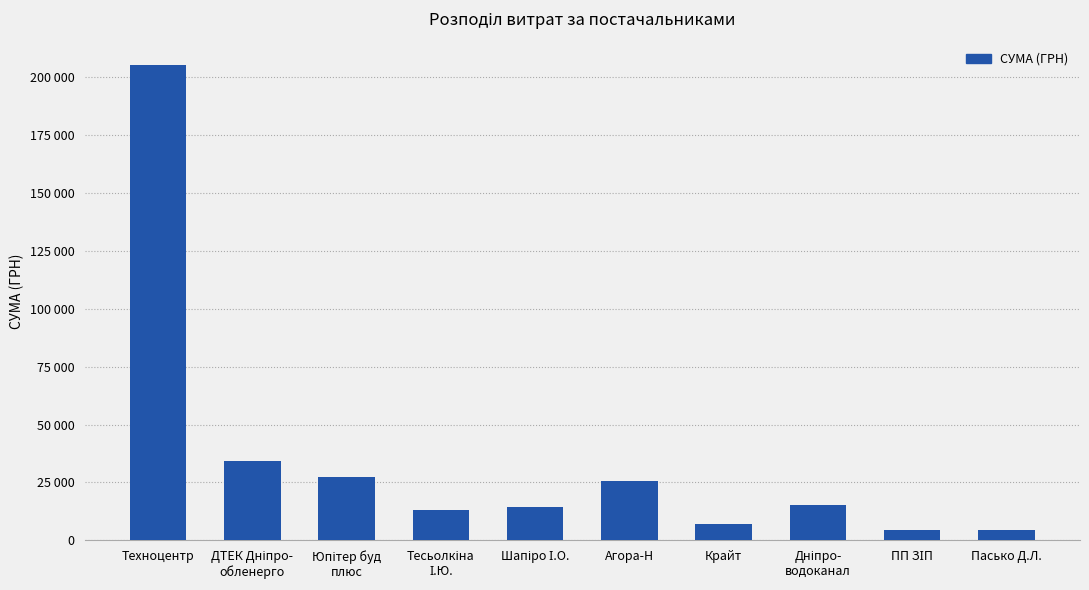

Reading left to right, transcribe all the data shown in this chart.

204924.0	34098.5	27404.2	12986.0	14599.7	25526.0	7092.0	15469.3	4704.0	4342.1